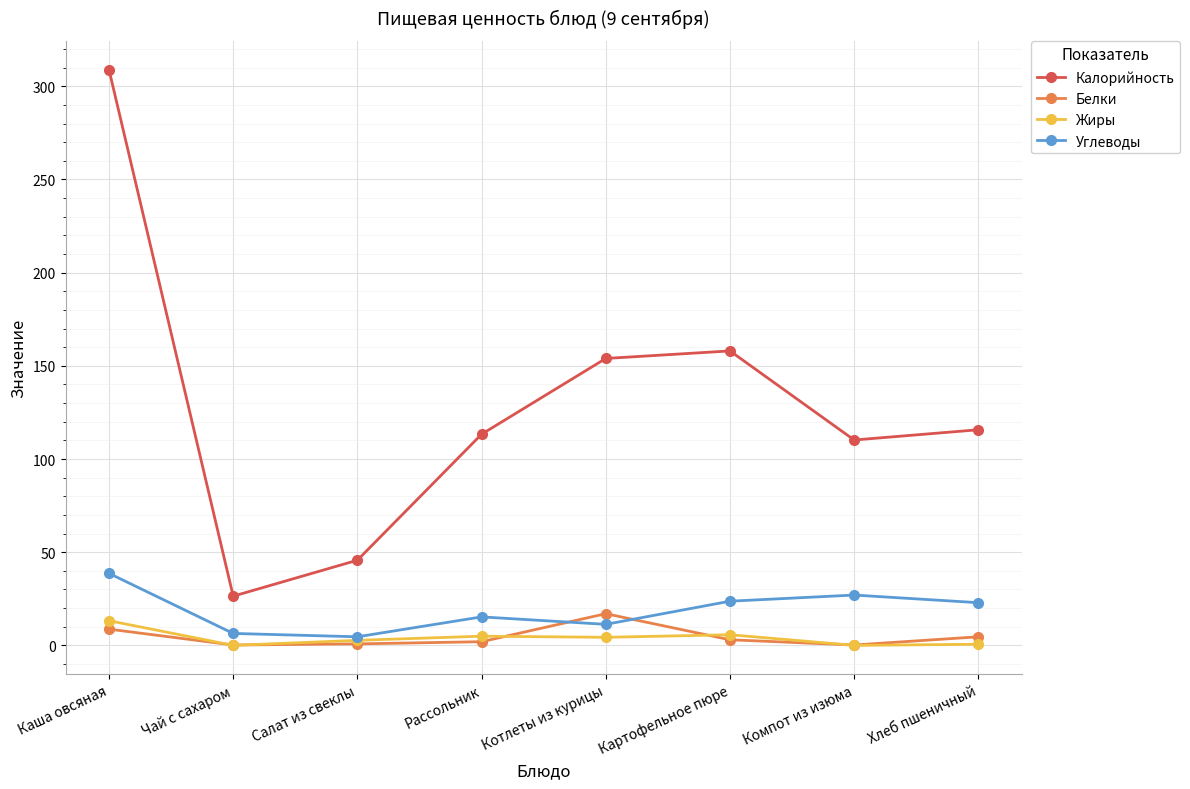

Which series has the largest total across all categories?

Калорийность